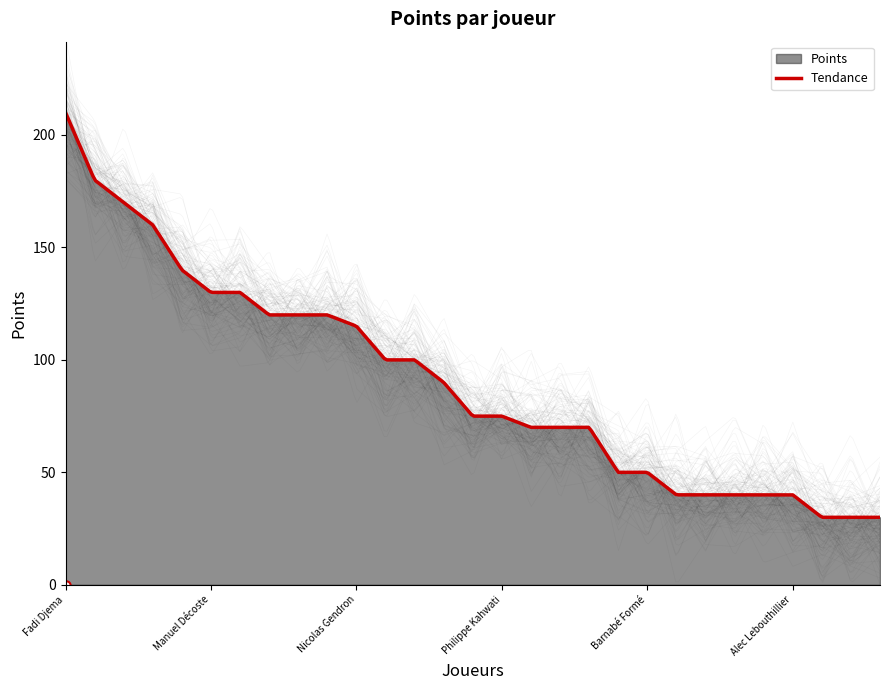

What is the difference between the second highest and minimum values?

150